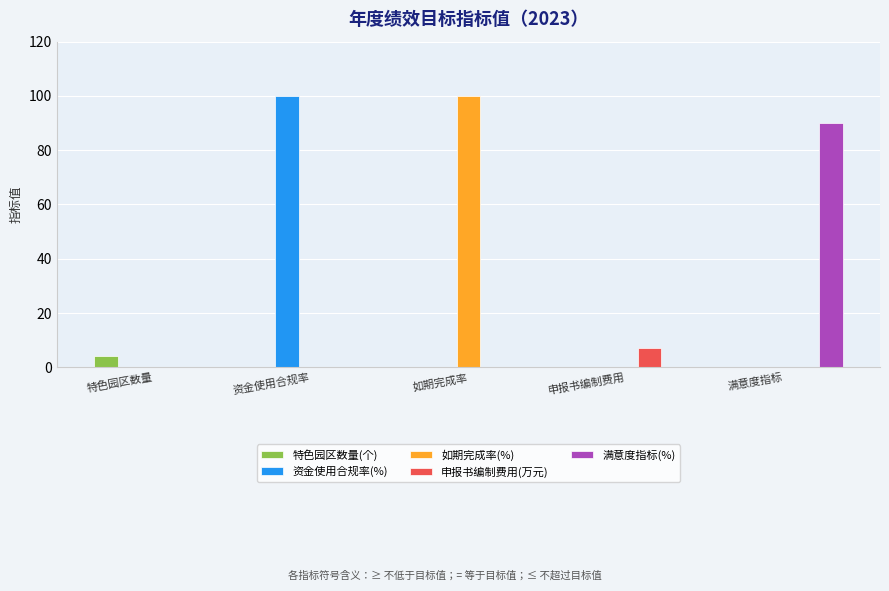

What is the sum of all 如期完成率(%) values?

100.0